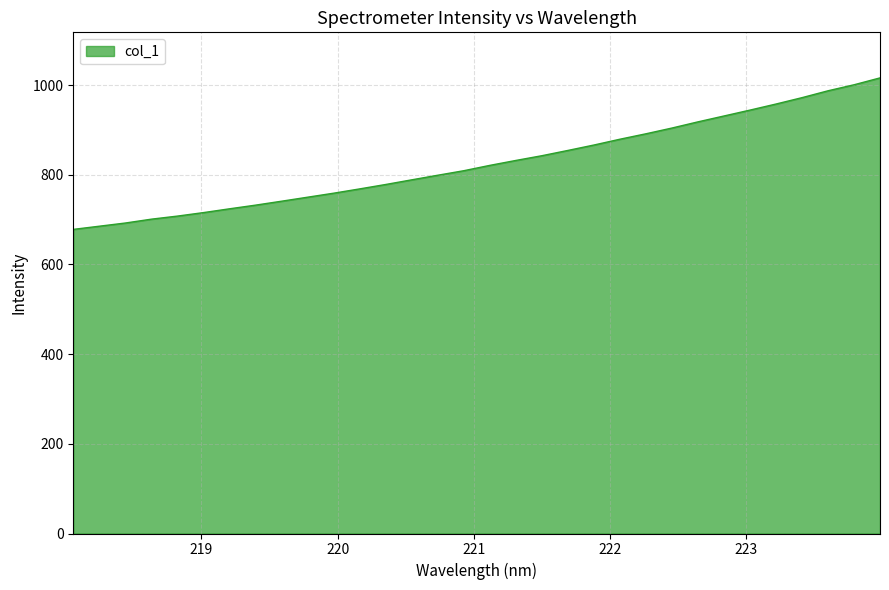

What is the smallest value displayed?

678.3